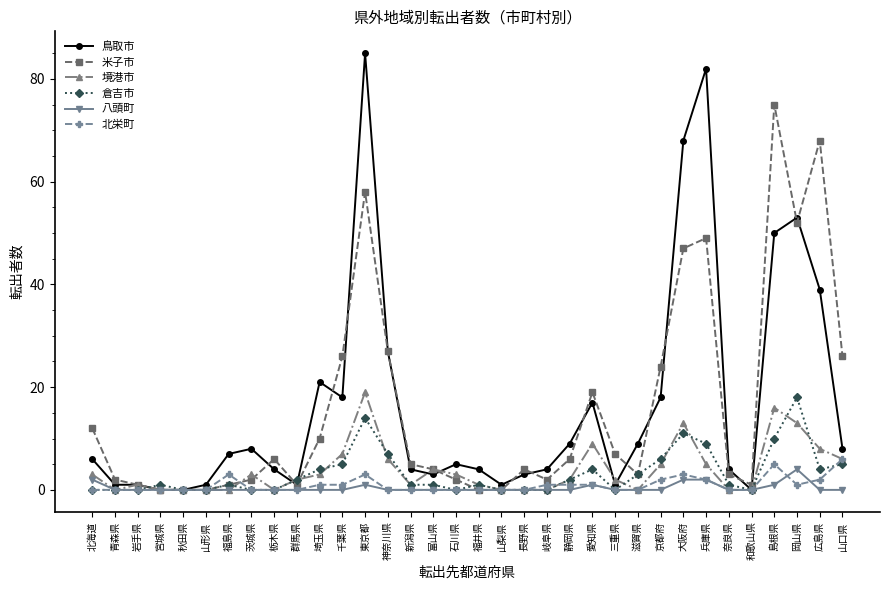

Where does the 米子市 series first go above 5?

北海道